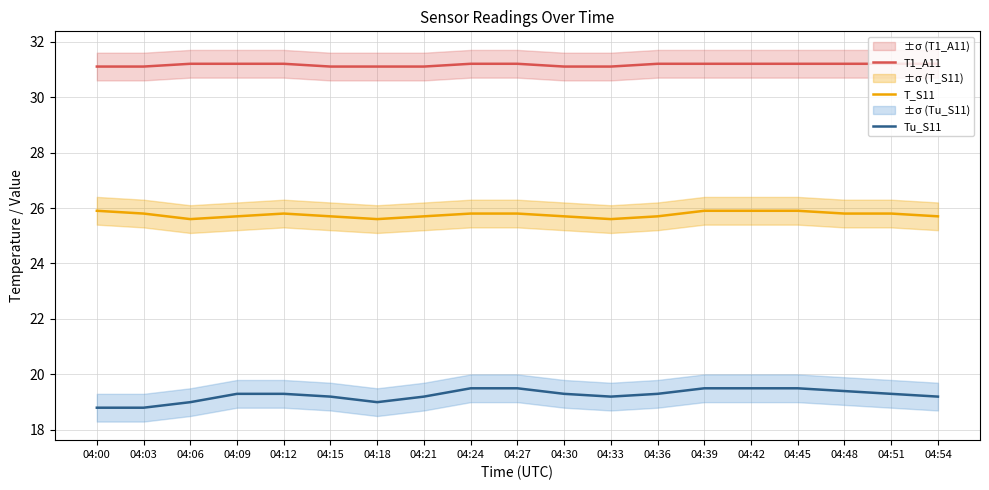

Reading left to right, what are all the values shown in this chart?

T1_A11: 04:00=31.1	04:03=31.1	04:06=31.2	04:09=31.2	04:12=31.2	04:15=31.1	04:18=31.1	04:21=31.1	04:24=31.2	04:27=31.2	04:30=31.1	04:33=31.1	04:36=31.2	04:39=31.2	04:42=31.2	04:45=31.2	04:48=31.2	04:51=31.2	04:54=31.2
T_S11: 04:00=25.9	04:03=25.8	04:06=25.6	04:09=25.7	04:12=25.8	04:15=25.7	04:18=25.6	04:21=25.7	04:24=25.8	04:27=25.8	04:30=25.7	04:33=25.6	04:36=25.7	04:39=25.9	04:42=25.9	04:45=25.9	04:48=25.8	04:51=25.8	04:54=25.7
Tu_S11: 04:00=18.8	04:03=18.8	04:06=19.0	04:09=19.3	04:12=19.3	04:15=19.2	04:18=19.0	04:21=19.2	04:24=19.5	04:27=19.5	04:30=19.3	04:33=19.2	04:36=19.3	04:39=19.5	04:42=19.5	04:45=19.5	04:48=19.4	04:51=19.3	04:54=19.2